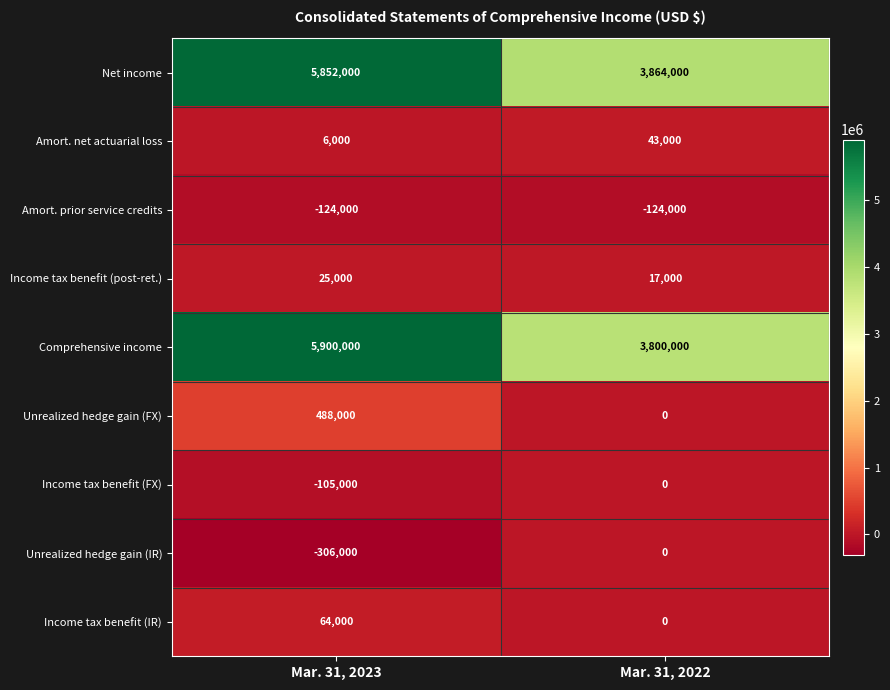

At which category is the sum across all series the highest?

Mar. 31, 2023